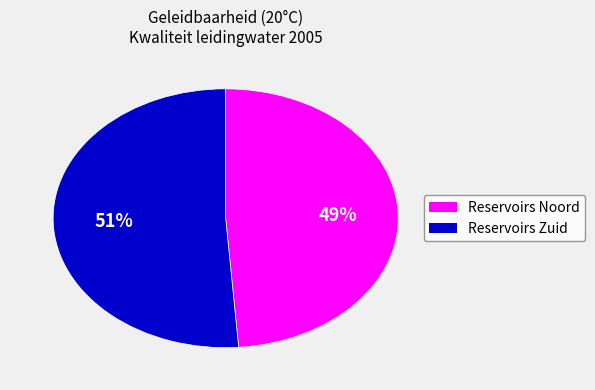

Is there a majority slice in this chart?

Yes